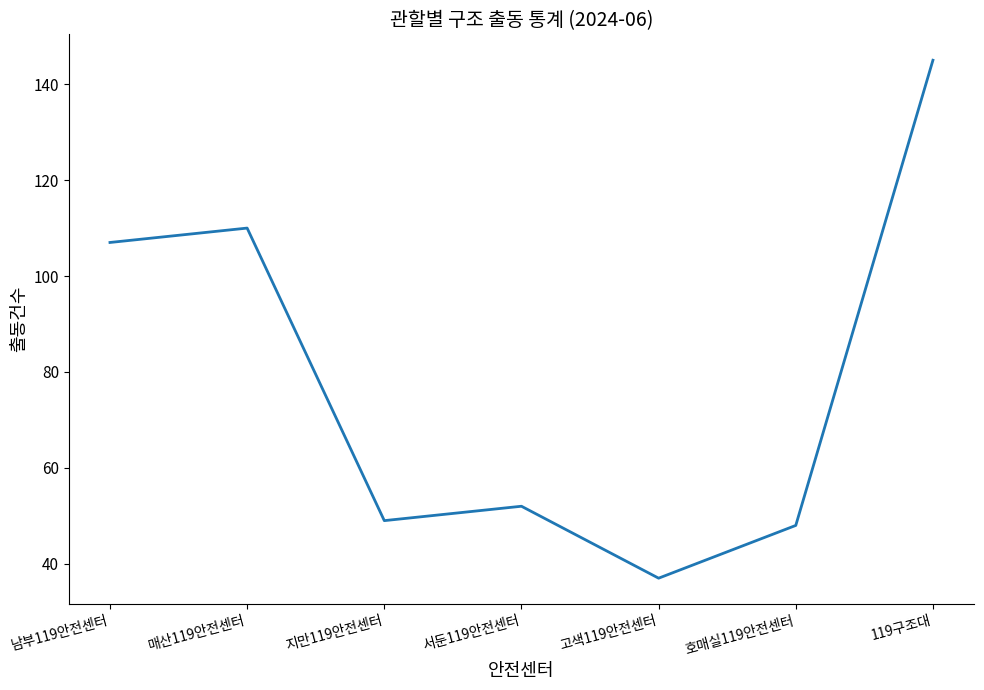

Approximately how many times larger is the value at 매산119안전센터 compared to 남부119안전센터?

1.0